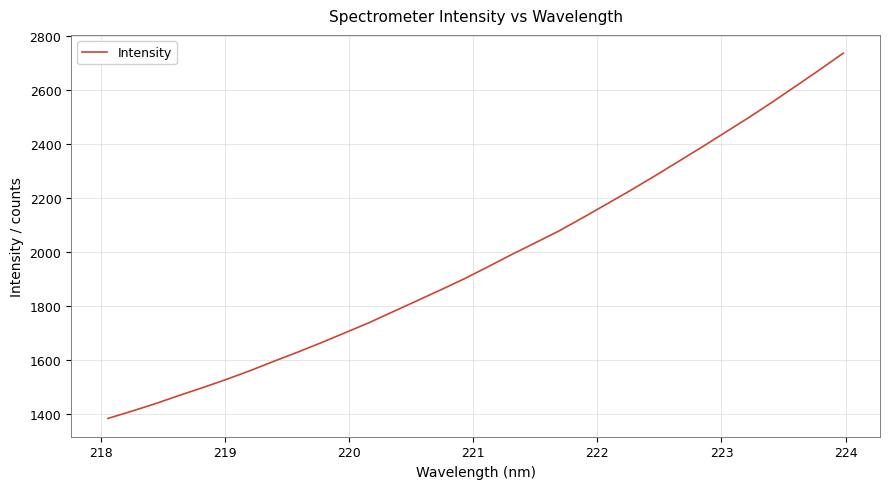

What is the greatest value displayed?

2735.6